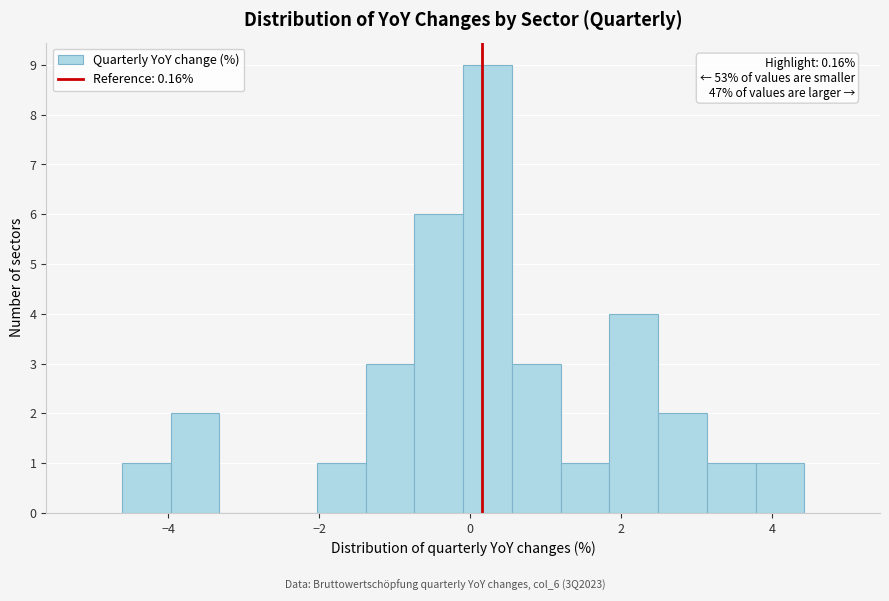

Read against the x-axis, roughly where is the centre of the tallest bar?

0.2